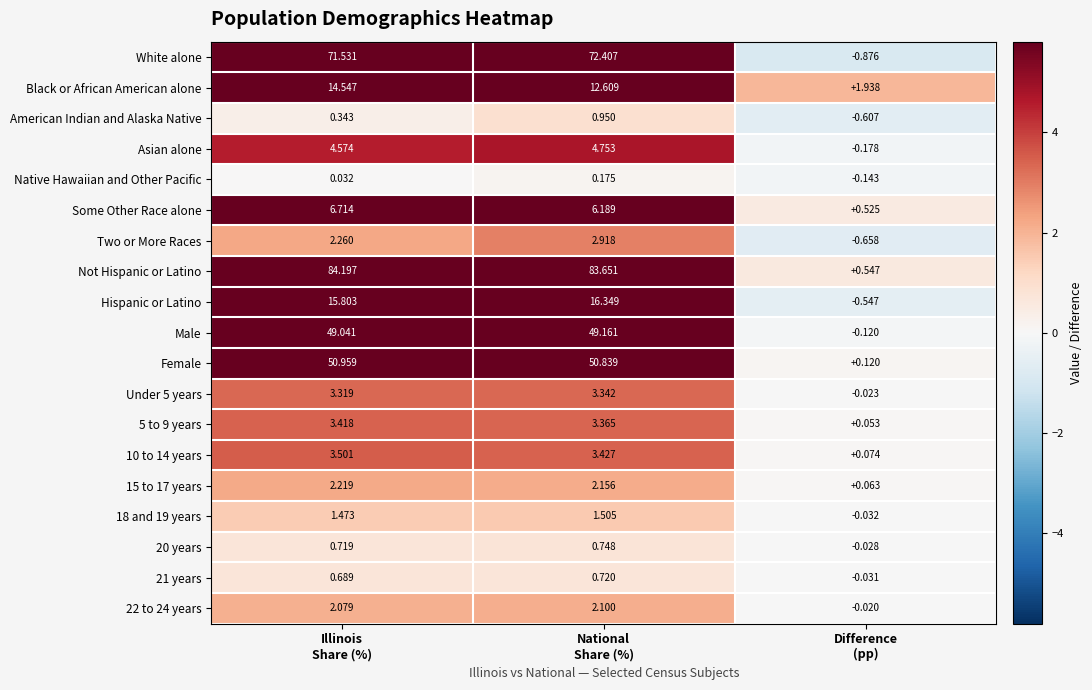

Which series has the largest total across all categories?

Not Hispanic or Latino